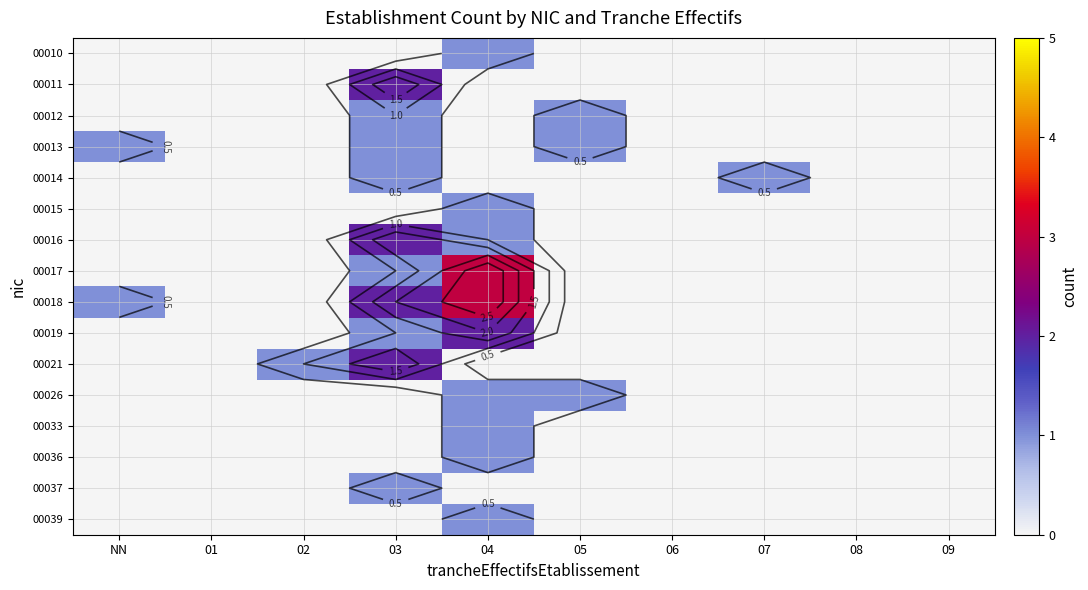

What is the total value across all series at 05?

3